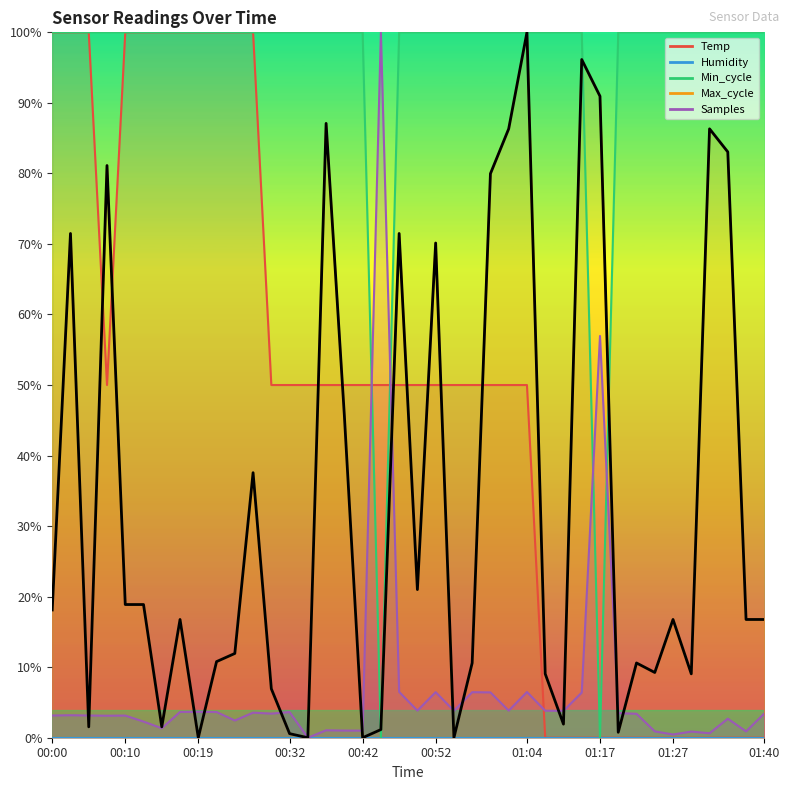

Which series changed the most between 00:34 and 01:35?

Max_cycle